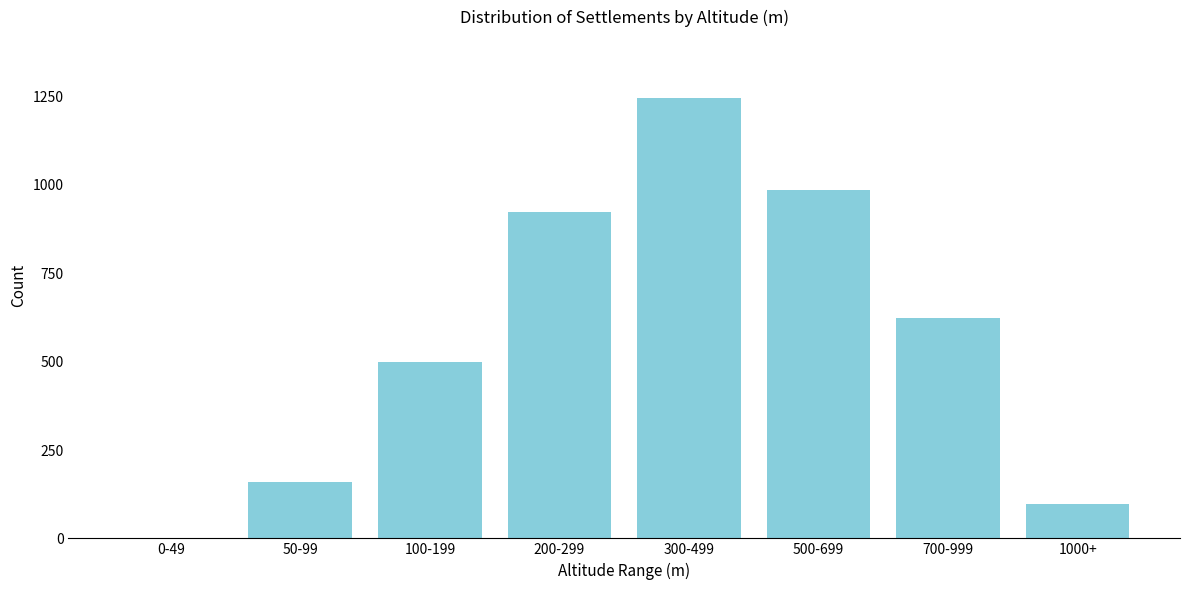

Reading right to left, what are all the values shown in this chart?

1000+=97	700-999=623	500-699=987	300-499=1247	200-299=923	100-199=498	50-99=159	0-49=0